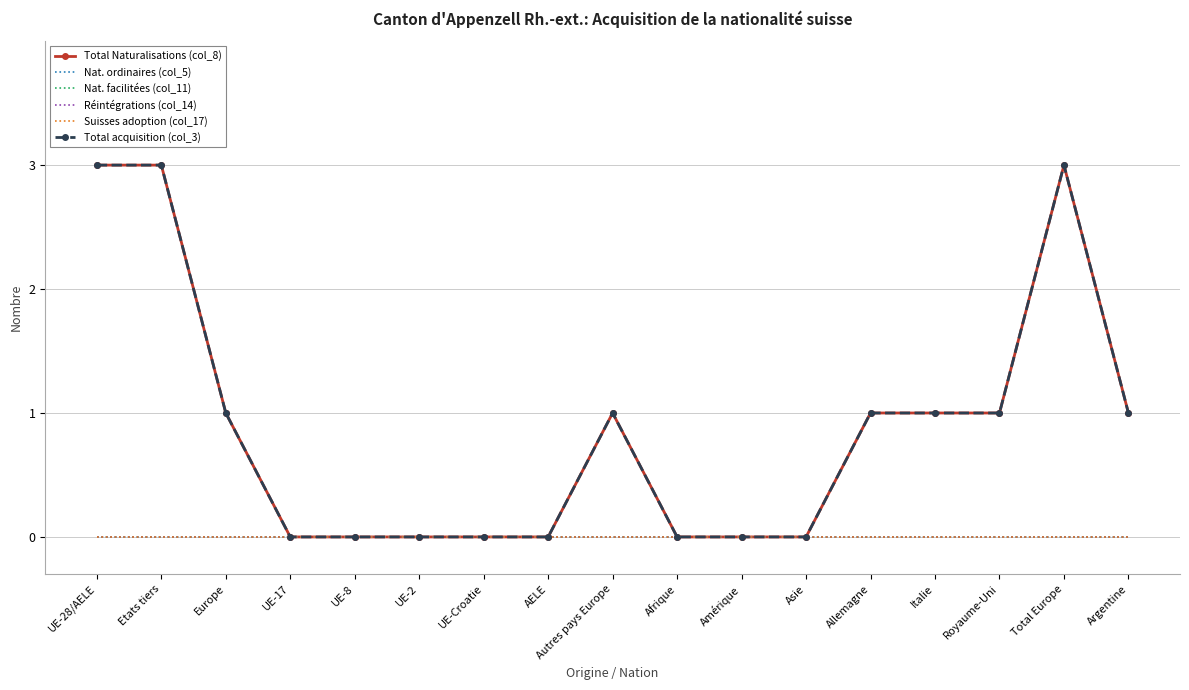

Which has a higher value, Allemagne or UE-2?

Allemagne